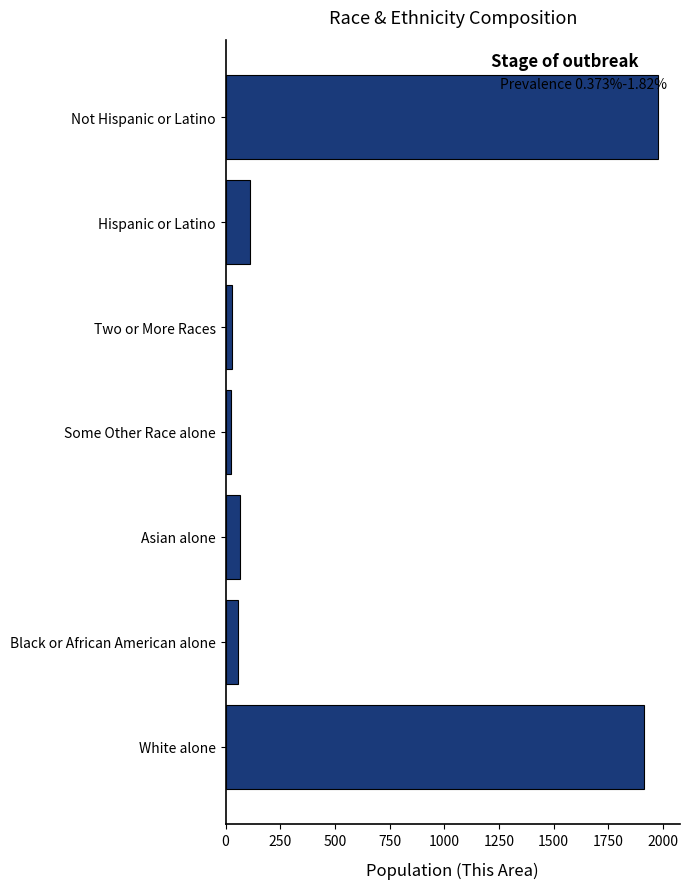

At which label is the value closest to 1001?

Hispanic or Latino